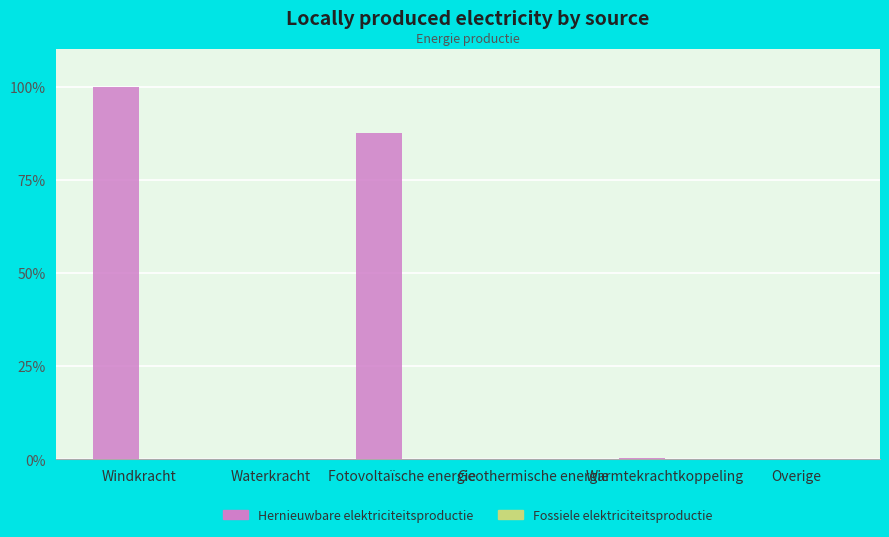

Approximately how many times larger is the value at Fotovoltaïsche energie compared to Windkracht?

0.9